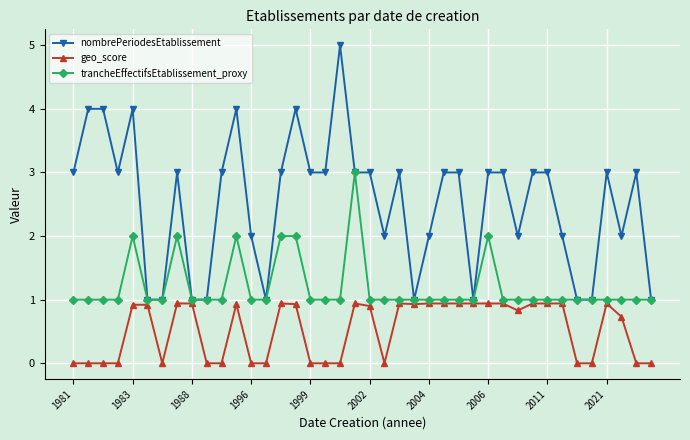

True or false: nombrePeriodesEtablissement and geo_score intersect in this chart.

False